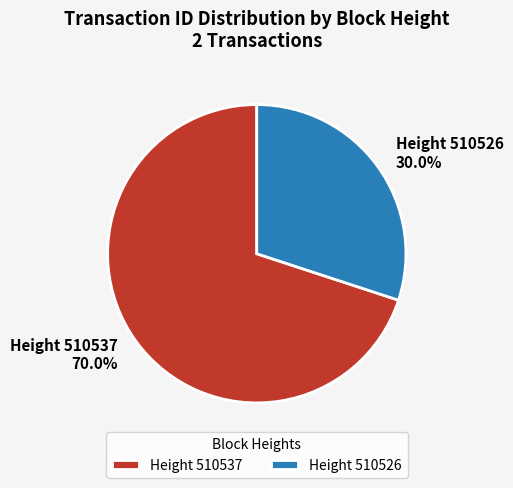

Which slice is the smallest?

Height 510526